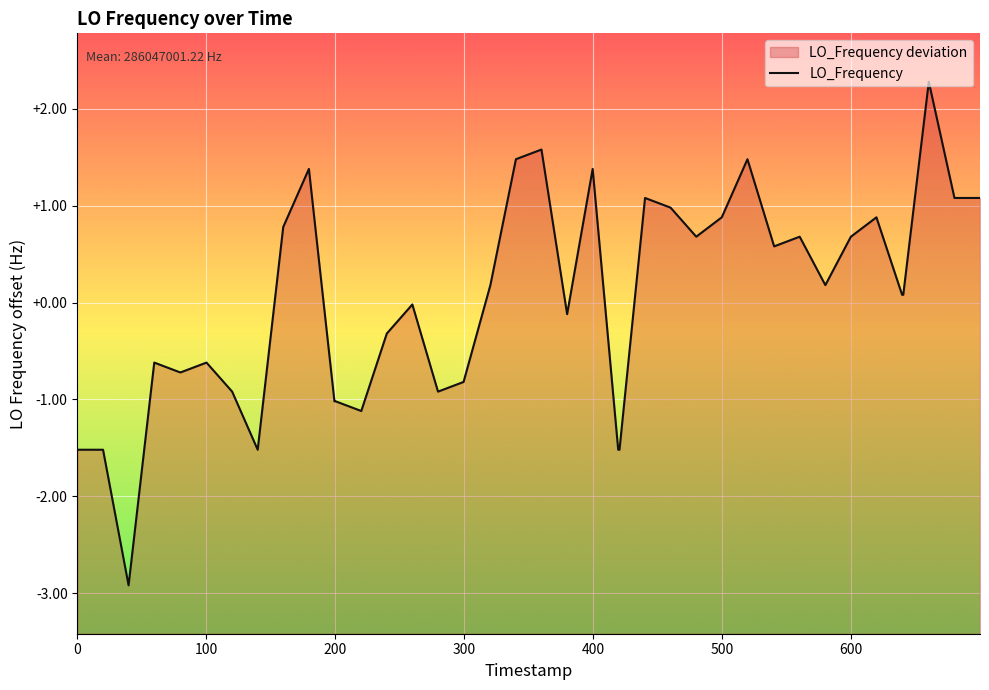

What is the maximum value shown in the chart?

2.3